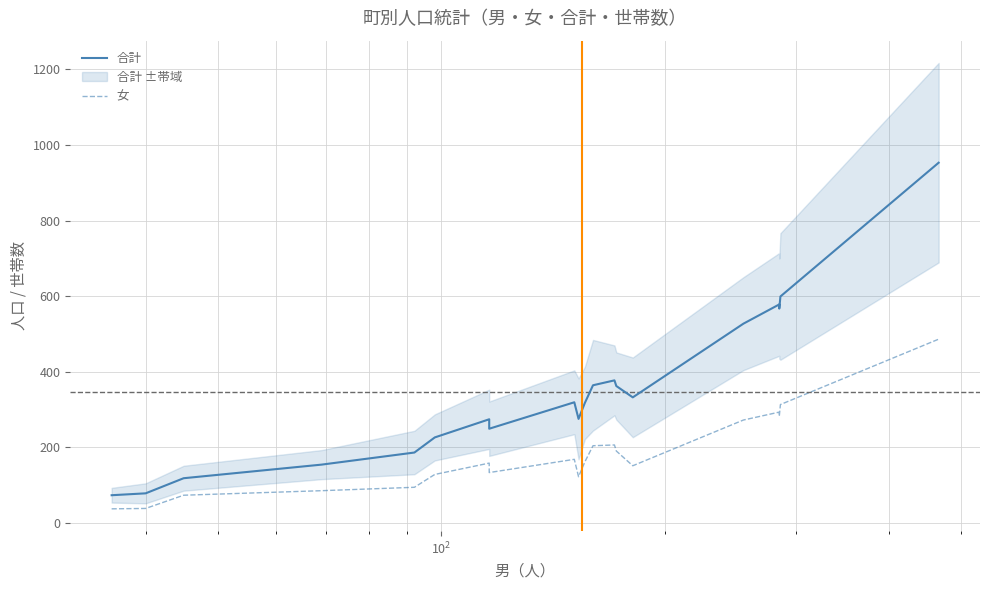

Count the number of data series in this chart.

2